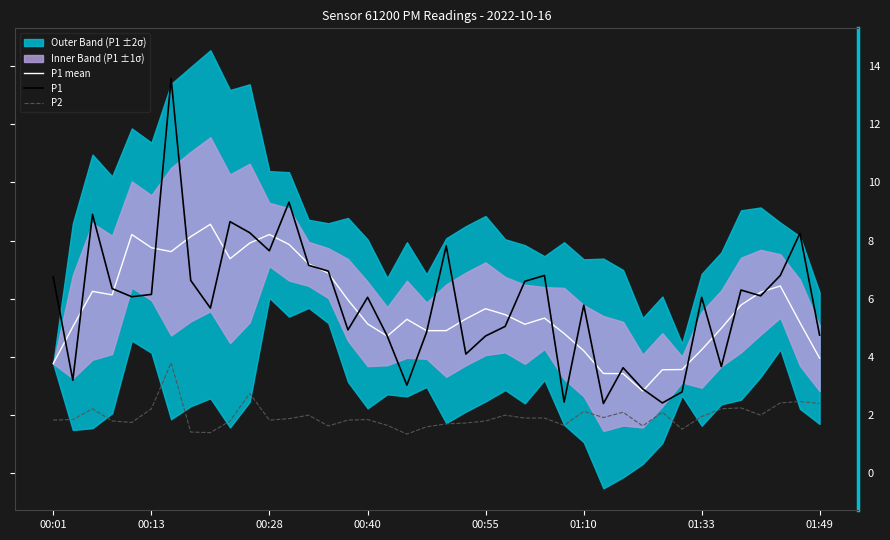

In P1, how many points are lower than both neighbors (excluding endpoints)?

12